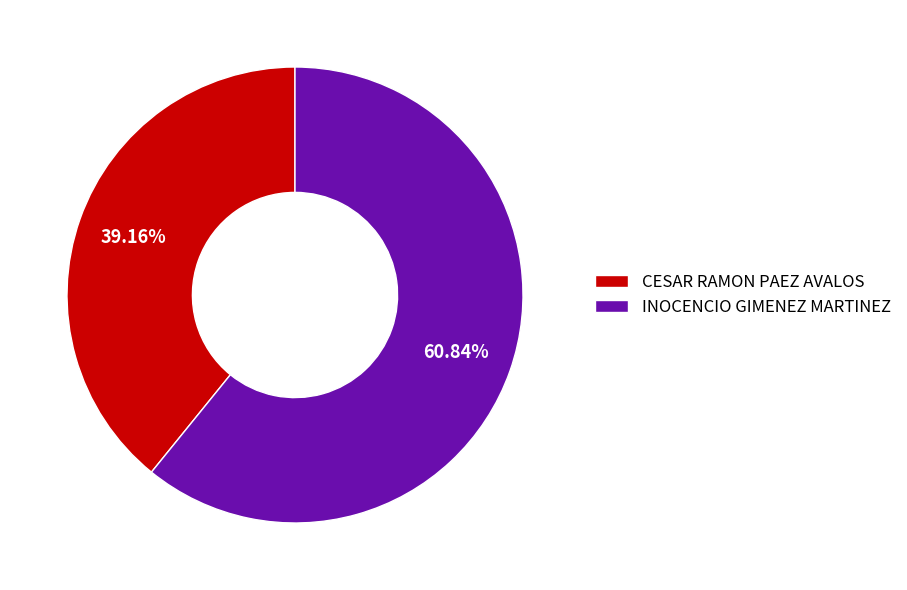

True or false: INOCENCIO GIMENEZ MARTINEZ accounts for 61% of the total.

True